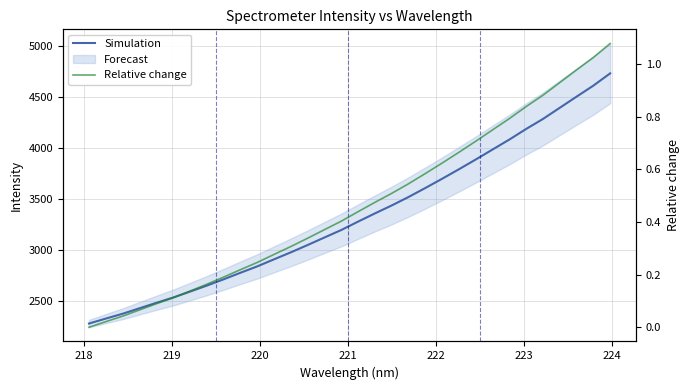

Which series has the widest spread of values?

Simulation